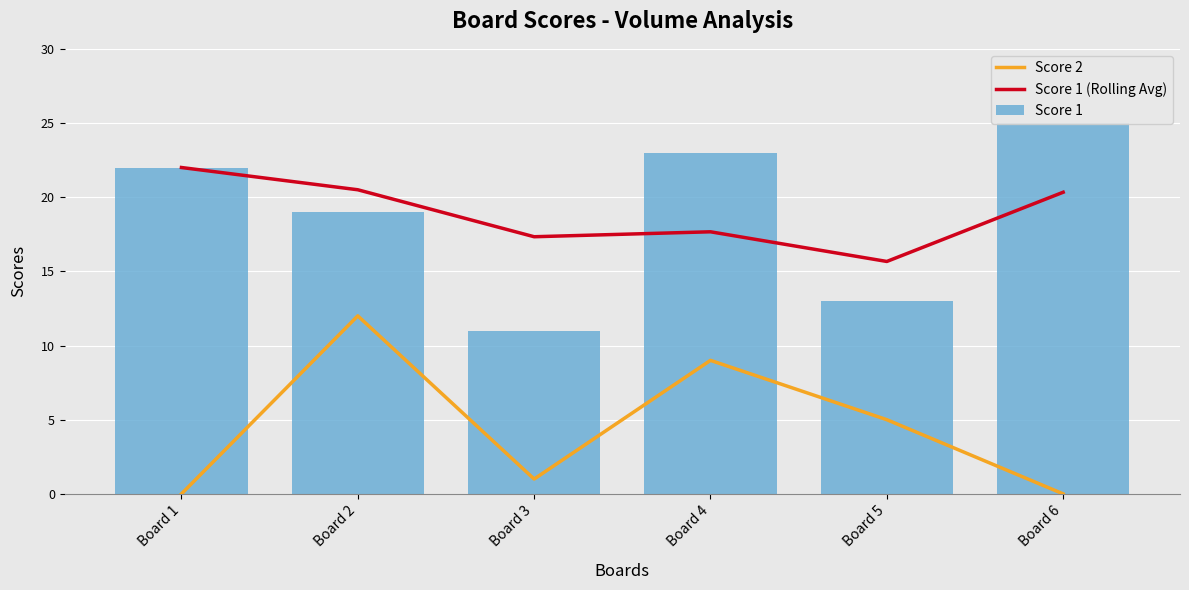

Which category has the lowest value in the Score 1 series?

Board 3